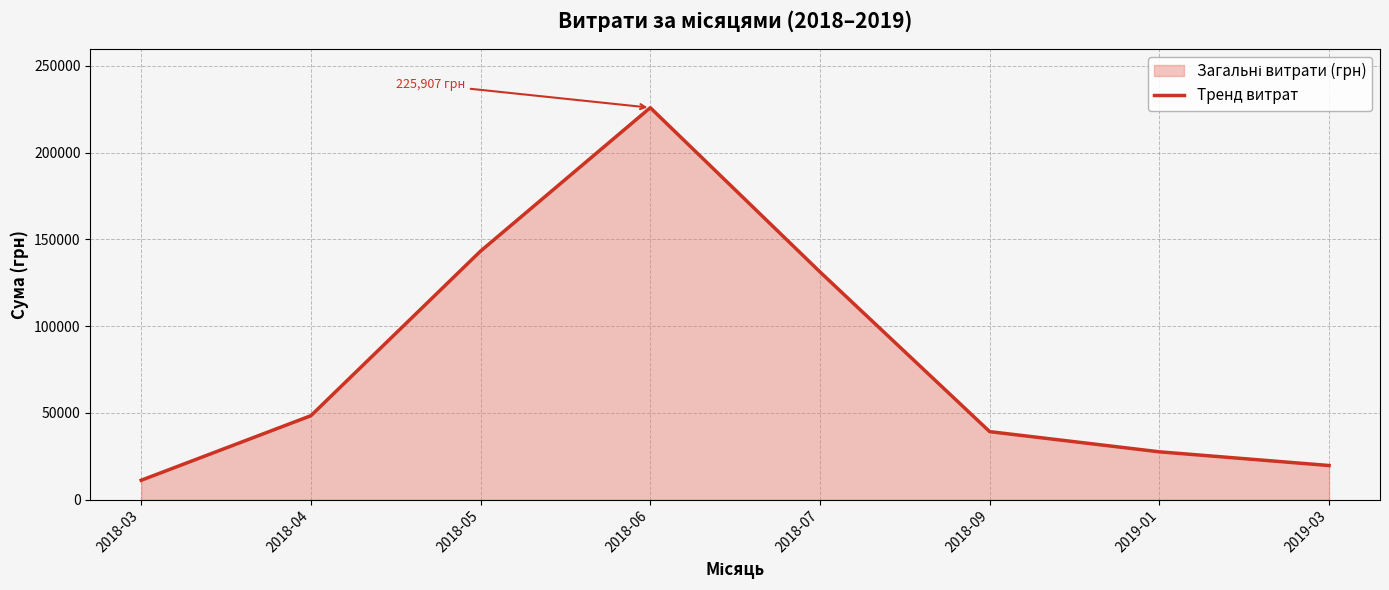

What position from the right is 2019-03?

1